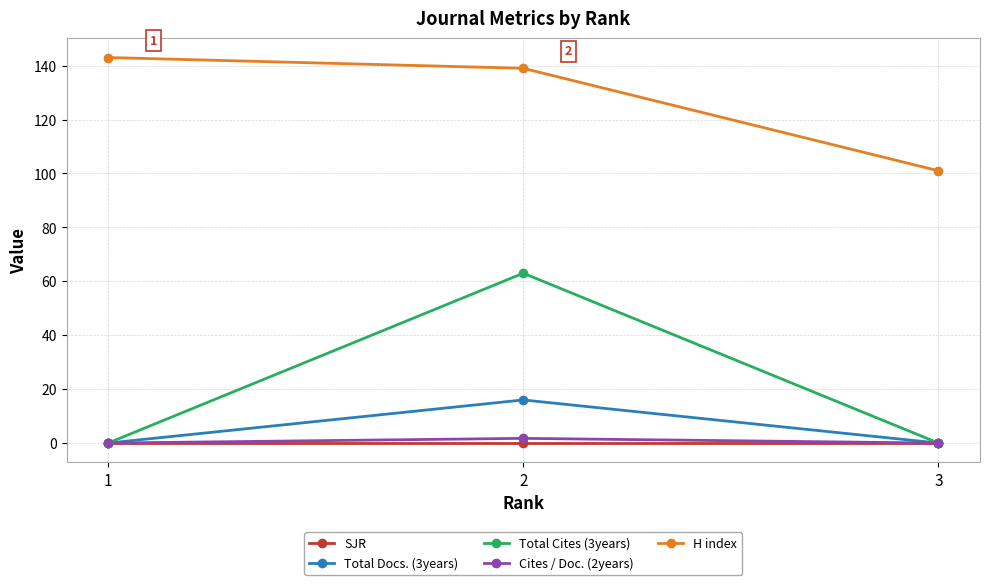

True or false: H index has a value of 139.0 at 2.

True